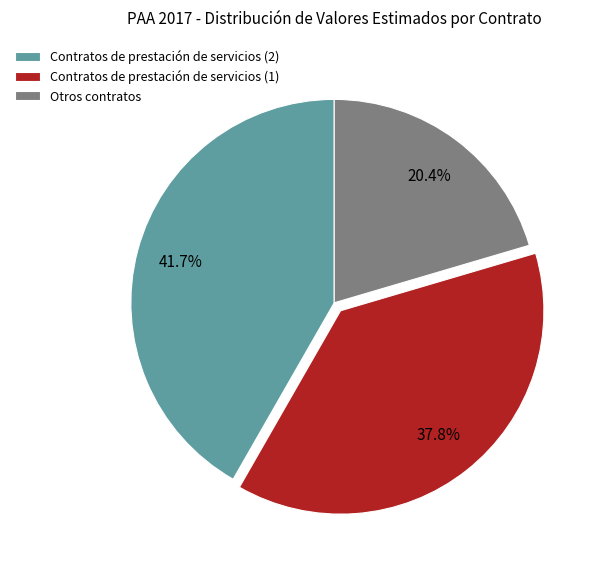

How many slices are in this pie chart?

3